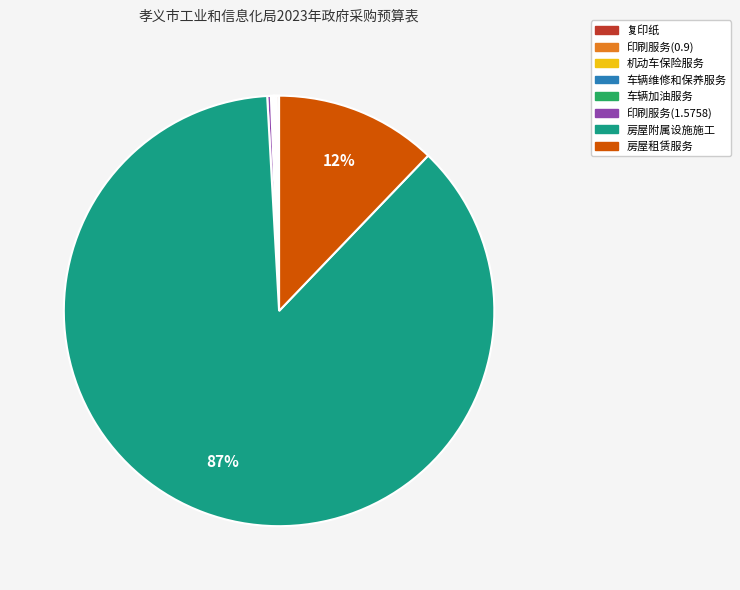

The 房屋租赁服务 slice represents 12% of the pie. True or false?

True